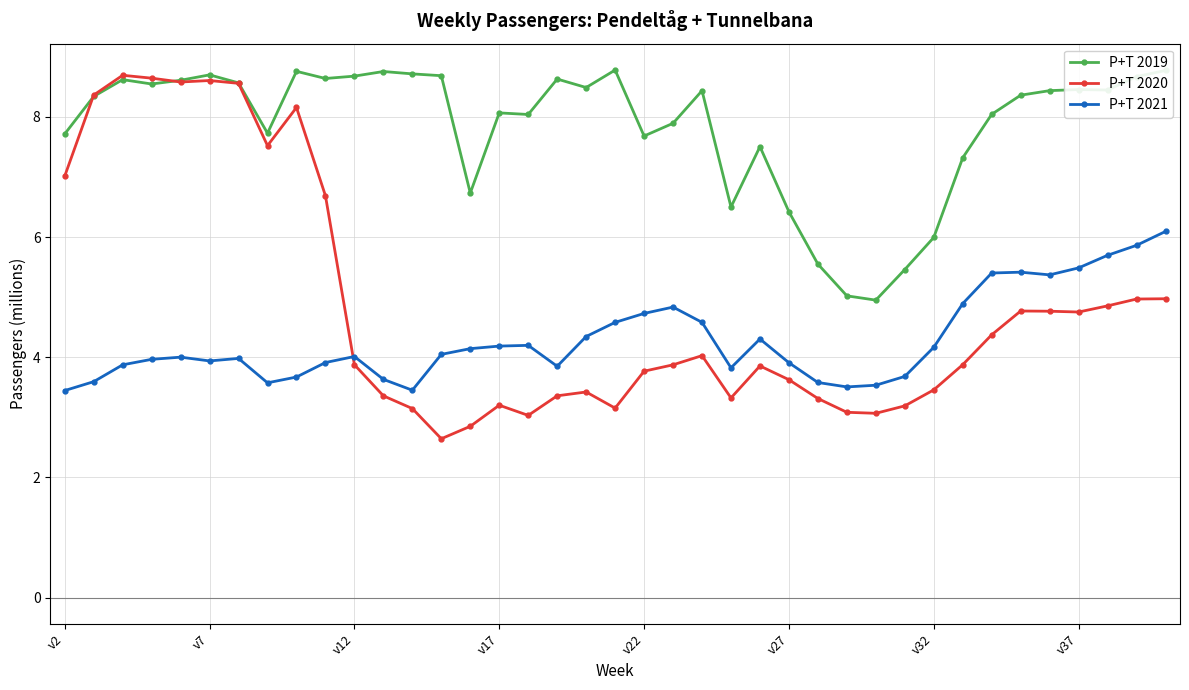

How many lines are shown in the chart?

3